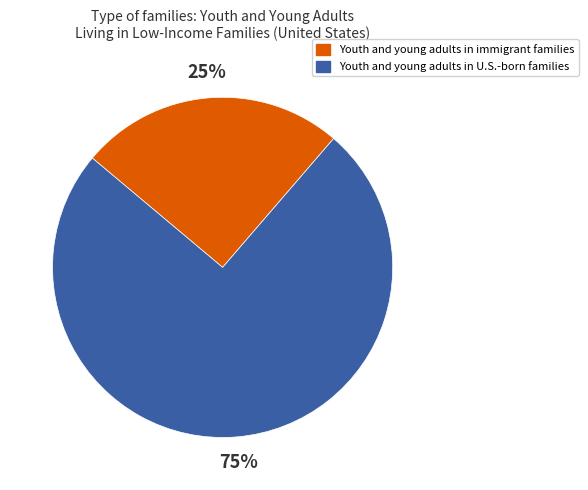

Is there any slice that represents more than half of the pie?

Yes